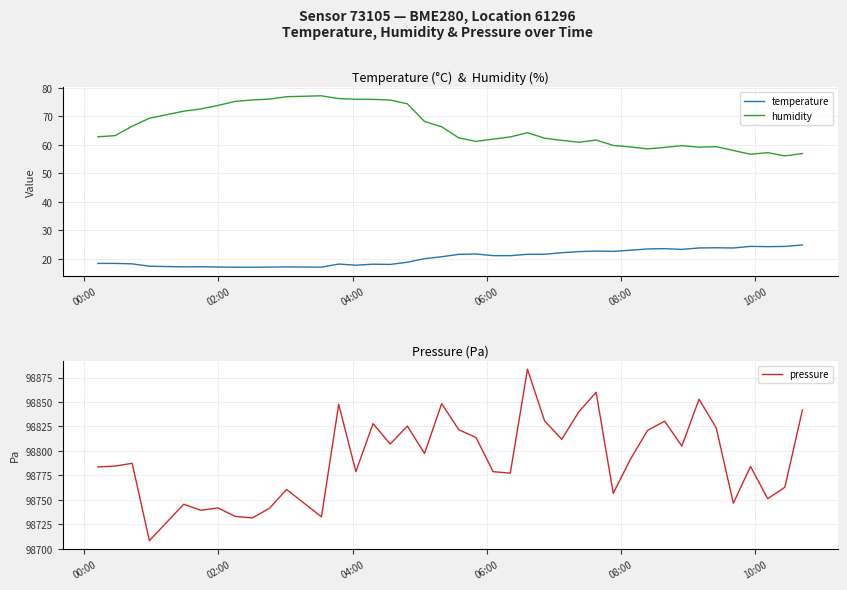

What is the value of the temperature point at the 2nd from the left?

18.4